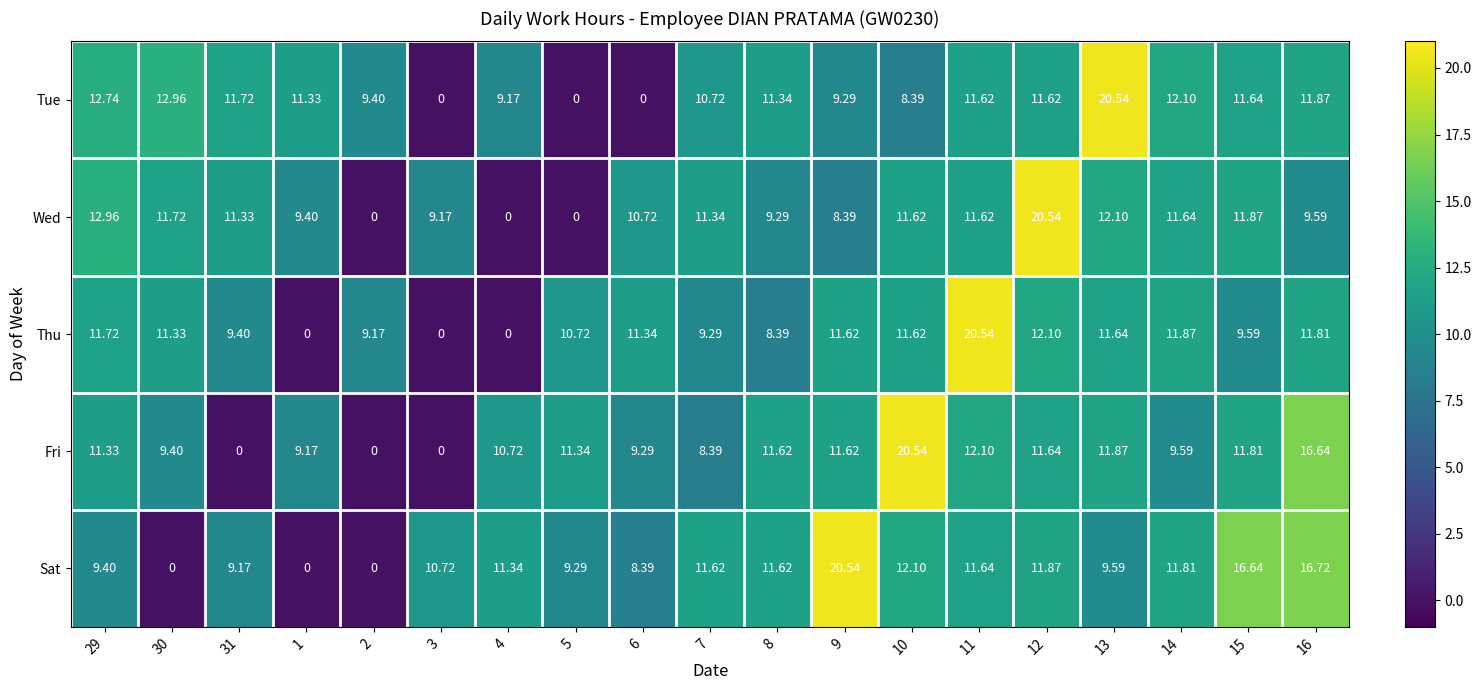

Between 10 and 11, which series saw the biggest shift?

Thu